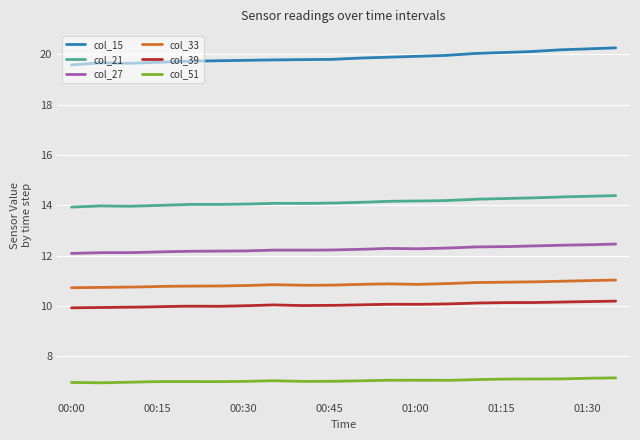

What are all the series names shown in the legend?

col_15, col_21, col_27, col_33, col_39, col_51